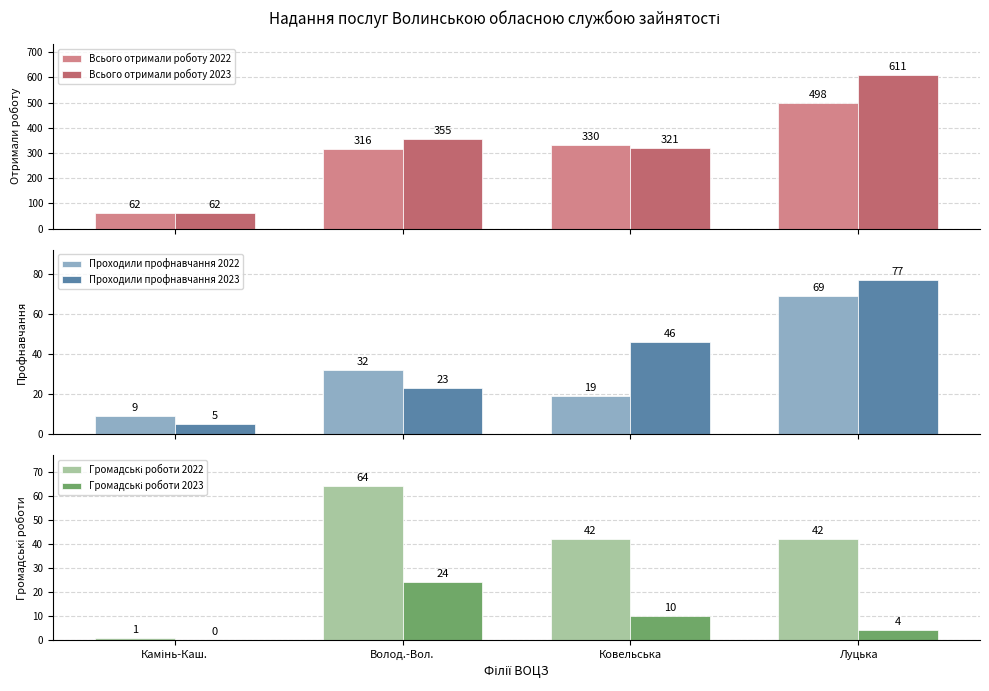

What is the average value of the Всього отримали роботу 2022 series?

302